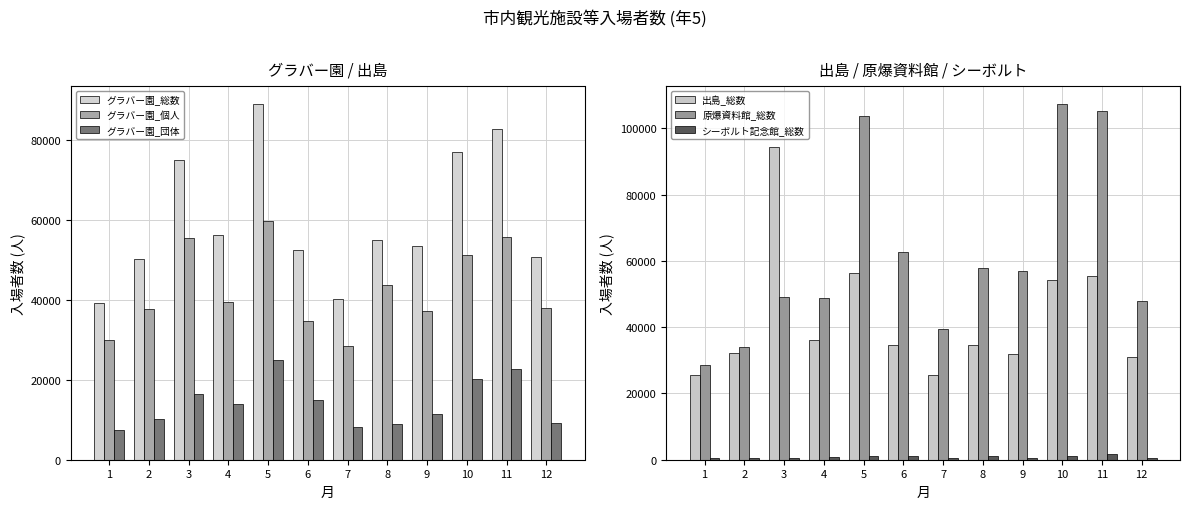

Reading left to right, transcribe all the data shown in this chart.

グラバー園_総数: 1=39230	2=50131	3=75040	4=56205	5=89083	6=52528	7=40201	8=55042	9=53349	10=76955	11=82830	12=50623
グラバー園_個人: 1=29988	2=37605	3=55378	4=39379	5=59634	6=34593	7=28360	8=43769	9=37116	10=51097	11=55775	12=38075
グラバー園_団体: 1=7445	2=10252	3=16412	4=14013	5=24941	6=14833	7=8061	8=9005	9=11461	10=20249	11=22615	12=9190
出島_総数: 1=25528	2=32116	3=94496	4=36066	5=56220	6=34680	7=25548	8=34635	9=31925	10=54257	11=55556	12=31086
原爆資料館_総数: 1=28572	2=34054	3=49025	4=48915	5=103749	6=62641	7=39539	8=57791	9=56972	10=107478	11=105214	12=47974
シーボルト記念館_総数: 1=413	2=487	3=658	4=807	5=1111	6=1047	7=522	8=1030	9=596	10=1211	11=1738	12=448